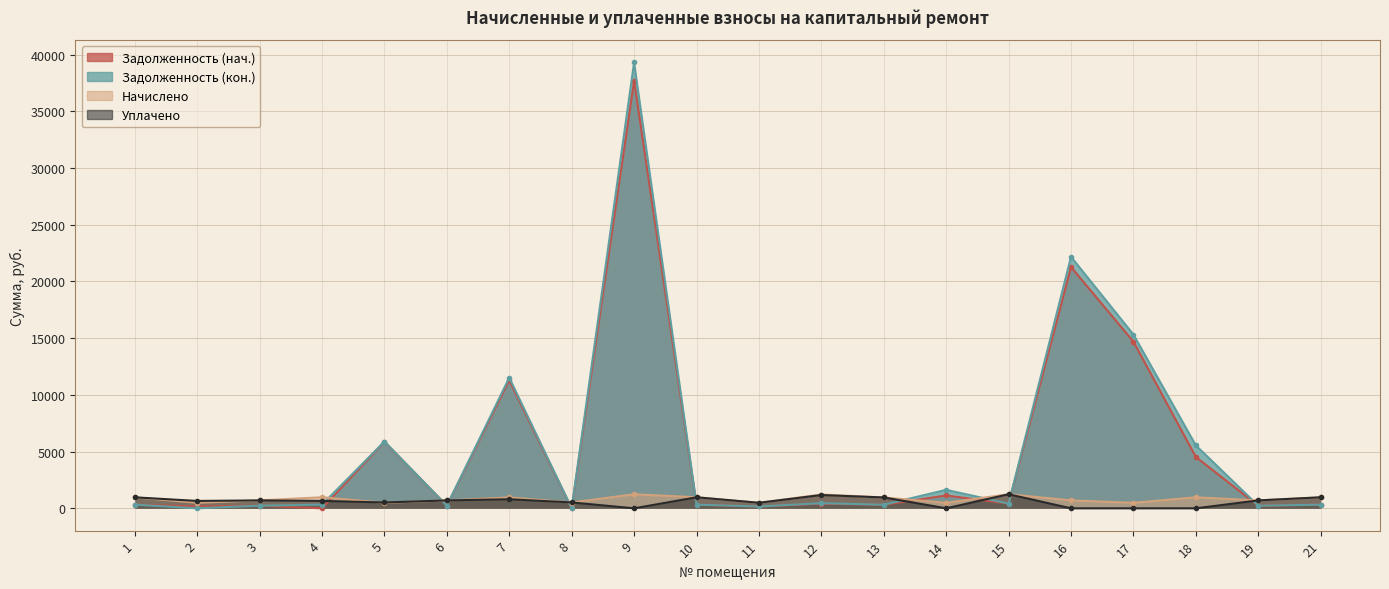

What is the difference between the maximum and minimum values in the Задолженность (кон.) series?

39302.2